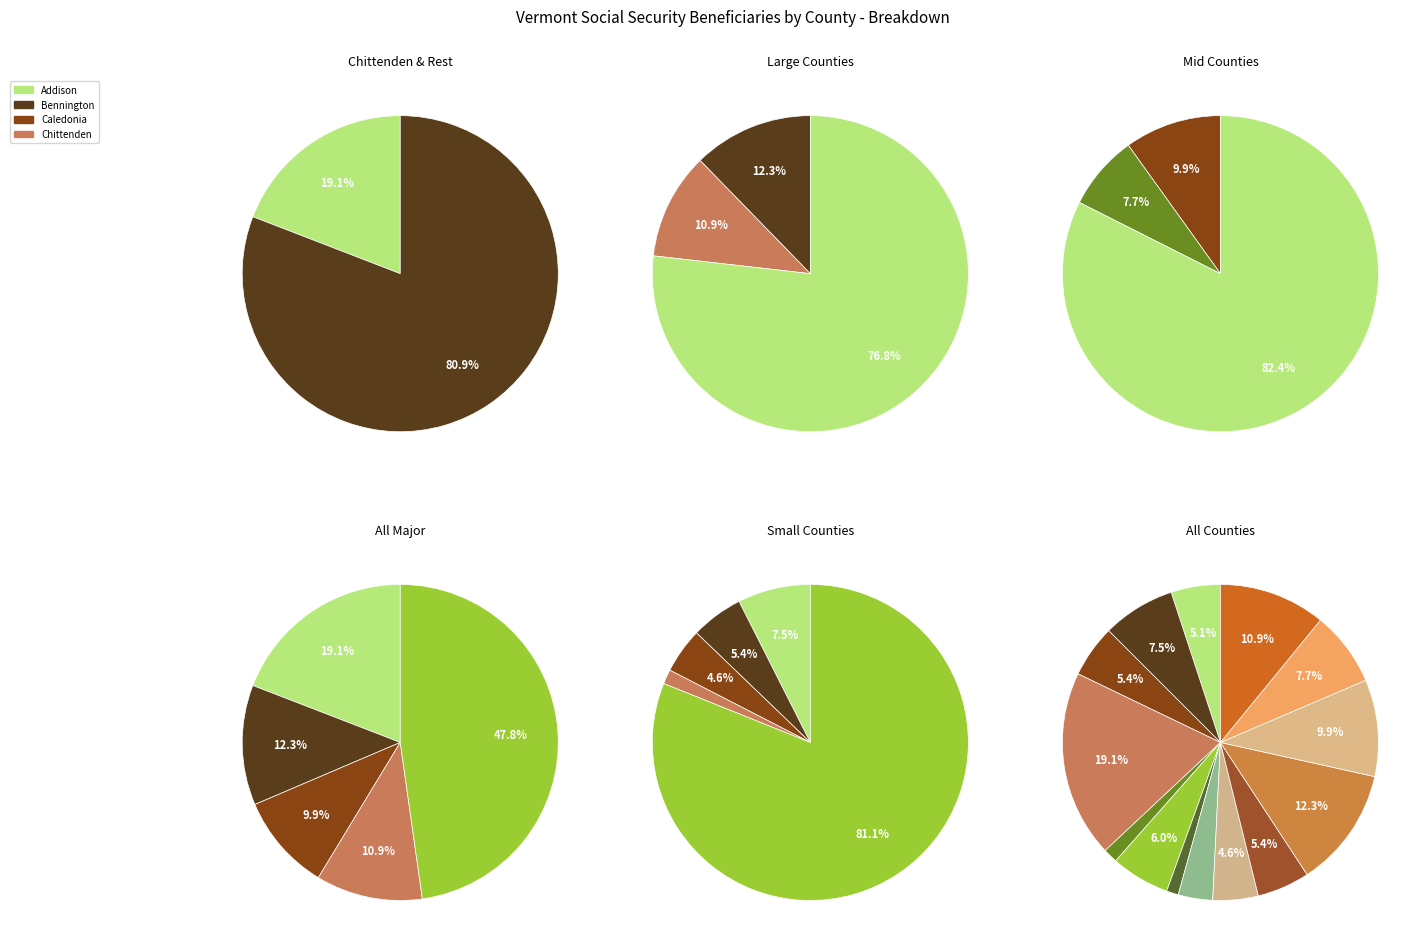

What percentage is the Essex slice, to the nearest percent?

1%